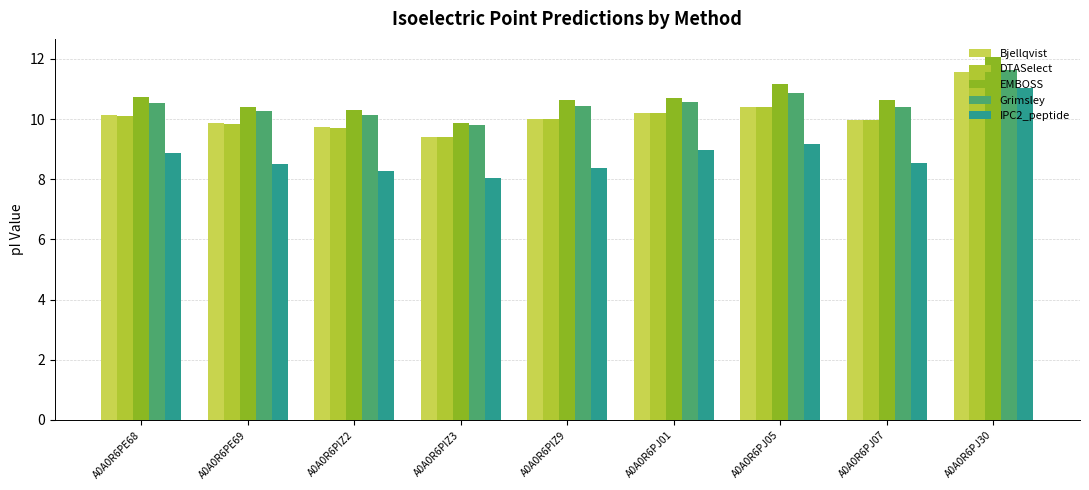

What position from the right is A0A0R6PE68?

9